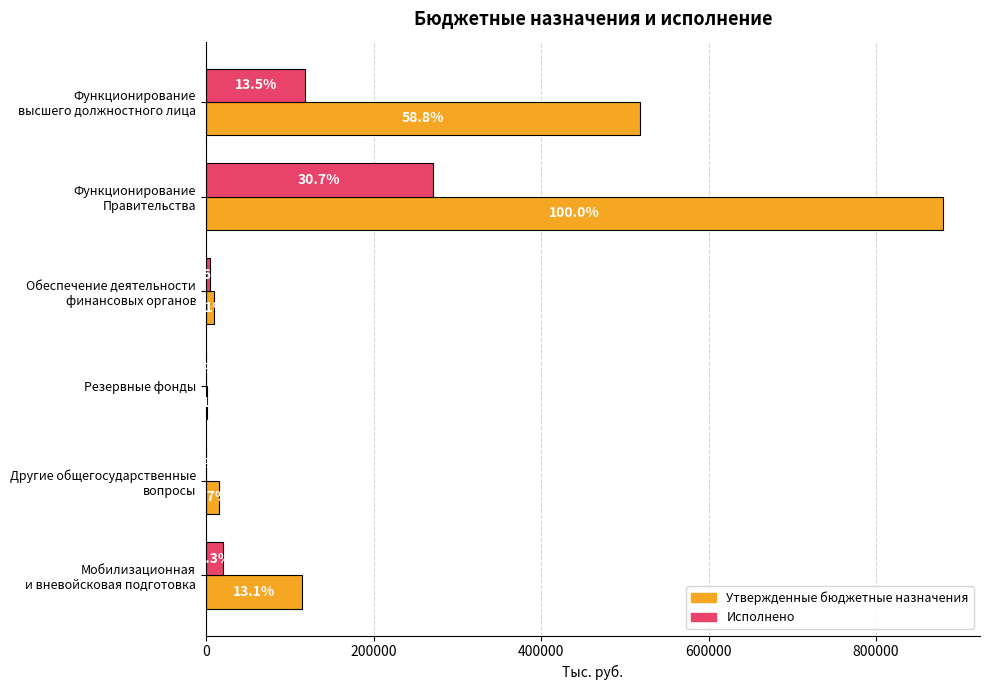

What is the difference between the maximum and minimum values in the Исполнено series?

270435.7